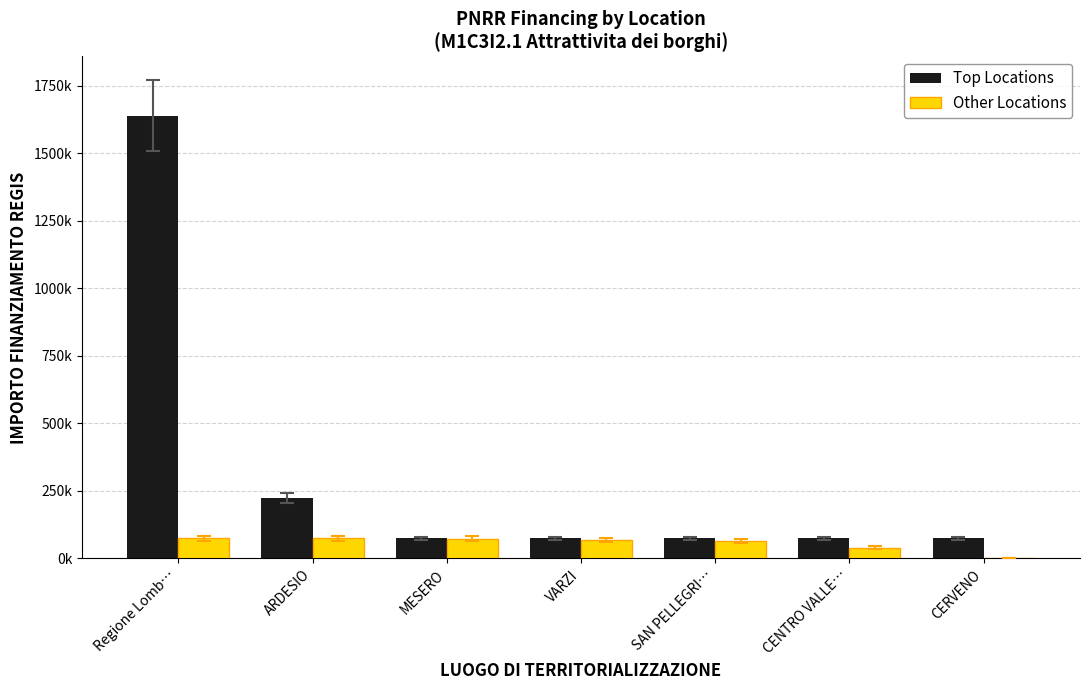

What is the difference between the maximum and second lowest values in the Other Locations series?

34758.4